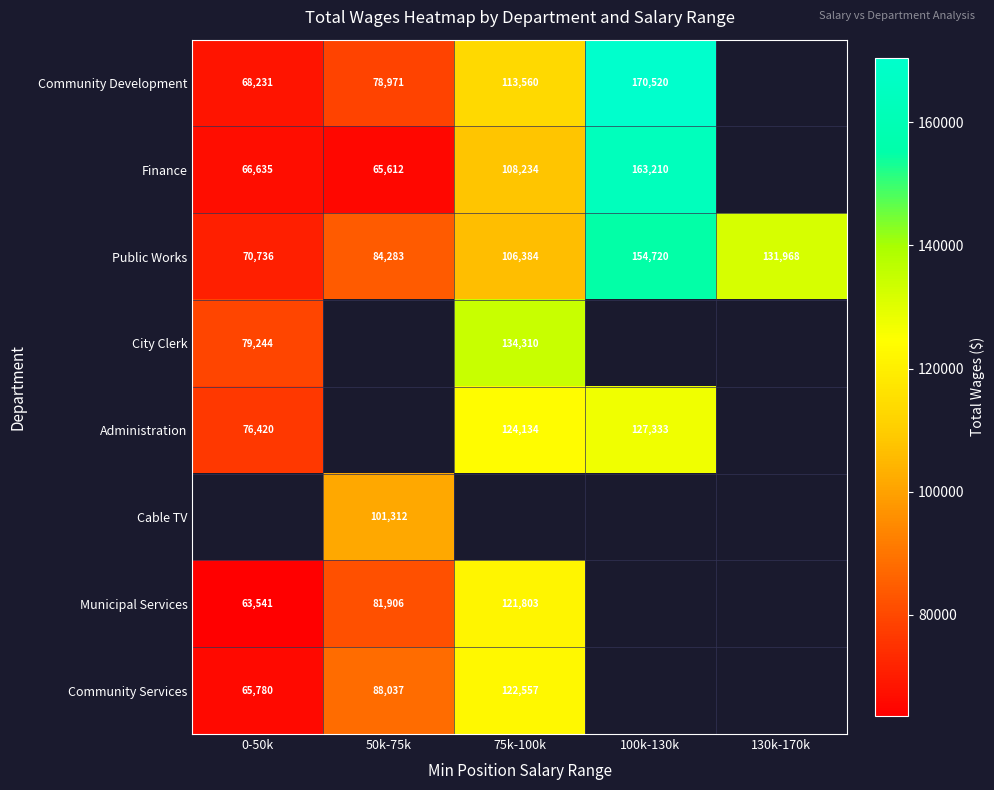

At which label is Public Works closest to 112728?

75k-100k